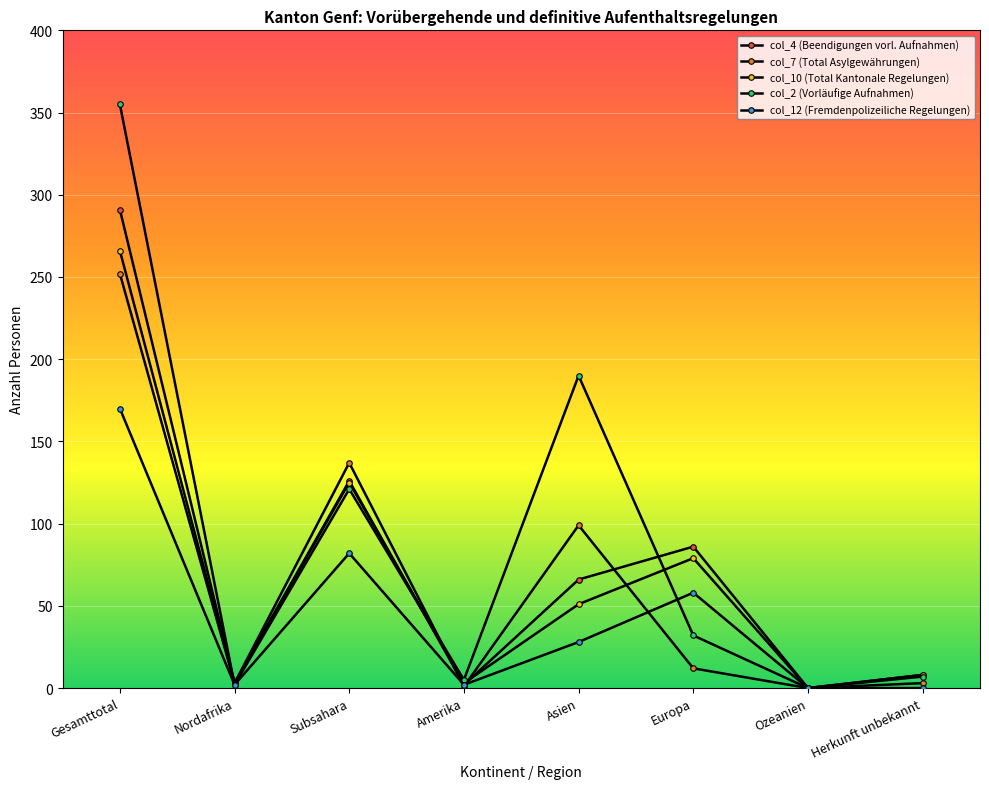

How many times do col_10 (Total Kantonale Regelungen) and col_2 (Vorläufige Aufnahmen) cross each other?

3